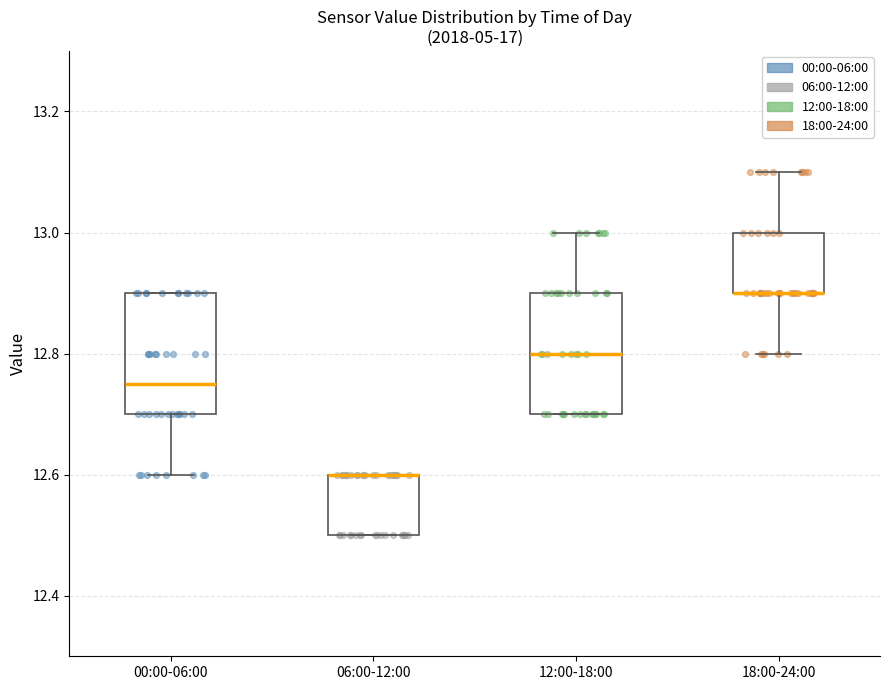

Reading left to right, read every box against the y-axis: the position of its median line, the range the box covers, and the ends of its whiskers. The values are not printed on the chart, so give them approximately, as read against the axis.

00:00-06:00: median 12.76, box 12.70 to 12.90, whiskers 12.60 to 12.90
06:00-12:00: median 12.60 (drawn on the box's upper edge), box 12.50 to 12.60, whiskers 12.50 to 12.60
12:00-18:00: median 12.80, box 12.70 to 12.90, whiskers 12.70 to 13.00
18:00-24:00: median 12.90 (drawn on the box's lower edge), box 12.90 to 13.00, whiskers 12.80 to 13.10